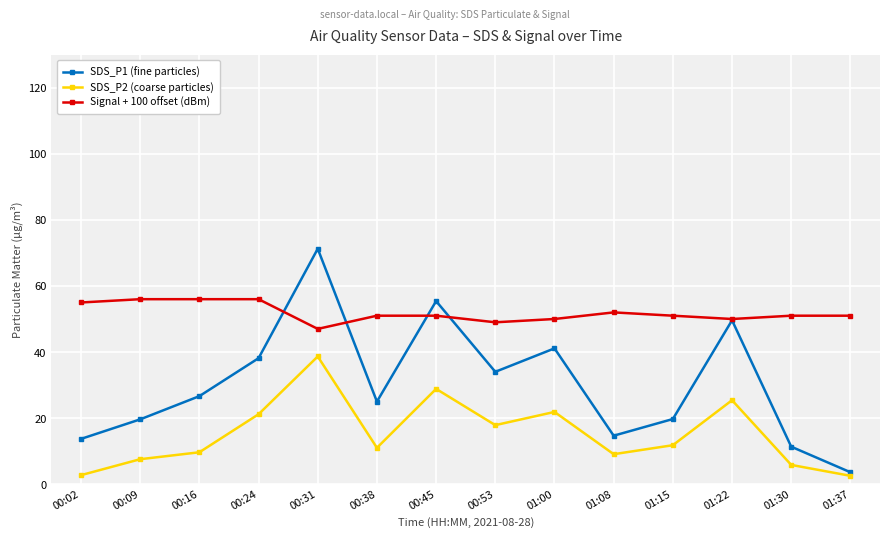

Does the chart display data point markers on the line(s)?

Yes